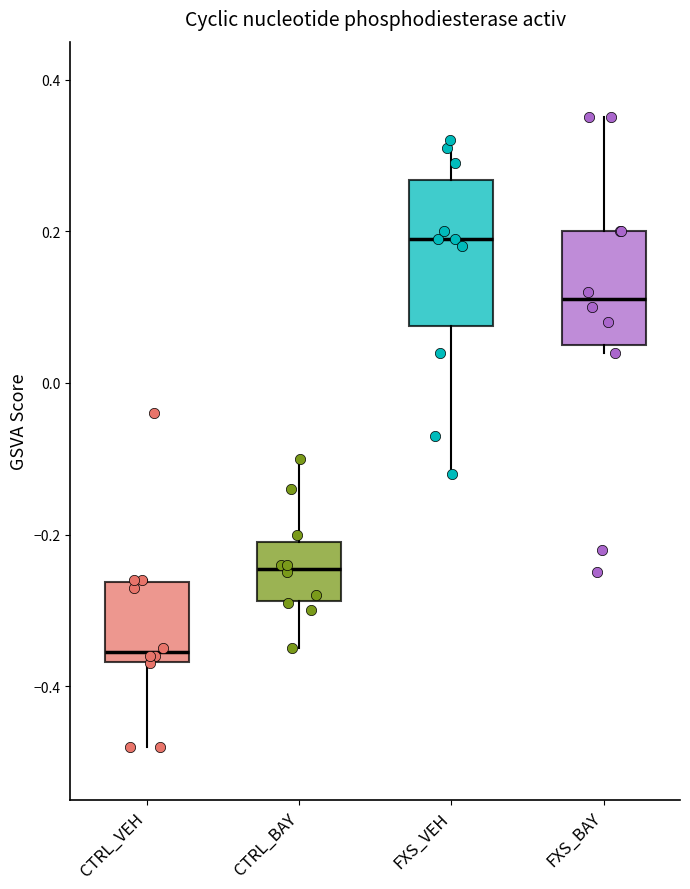

Reading left to right, transcribe this box plot: for each box, give where its median line is, the range the box spans, and where its two whiskers end, as read against the y-axis. The values are not printed on the chart, so give them approximately, as read against the axis.

CTRL_VEH: median -0.36 (just above the box's lower edge), box -0.36 to -0.26, whiskers -0.48 to -0.26
CTRL_BAY: median -0.24, box -0.28 to -0.20, whiskers -0.34 to -0.10
FXS_VEH: median 0.20, box 0.08 to 0.26, whiskers -0.12 to 0.32
FXS_BAY: median 0.12, box 0.06 to 0.20, whiskers 0.04 to 0.36